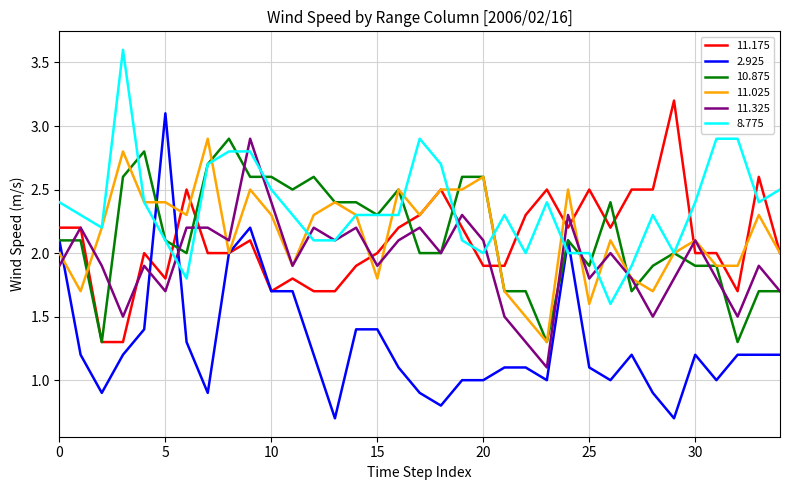

What is the lowest value of the 10.875 series?

1.3